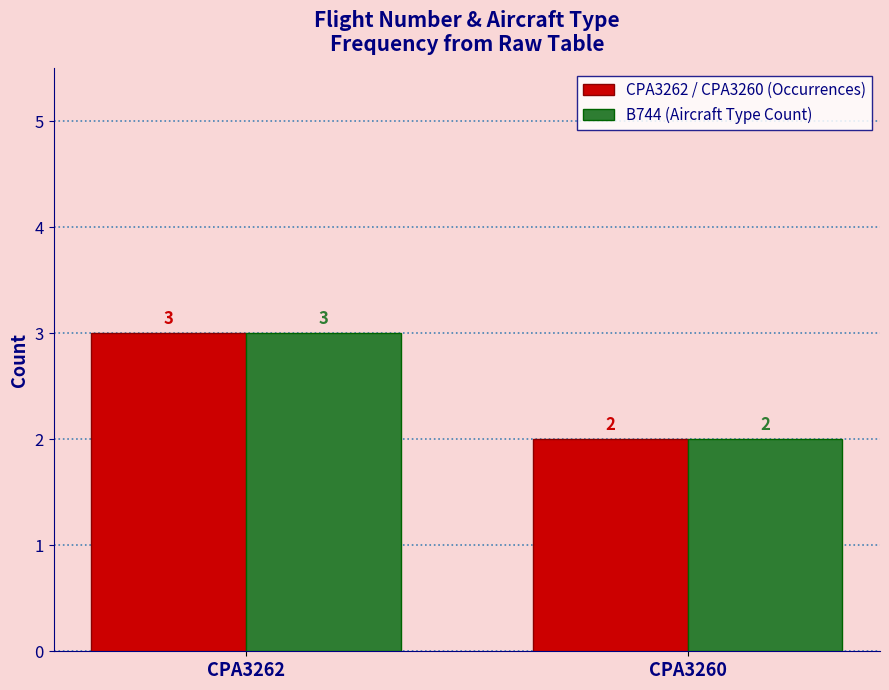

At which category is the sum across all series the highest?

CPA3262